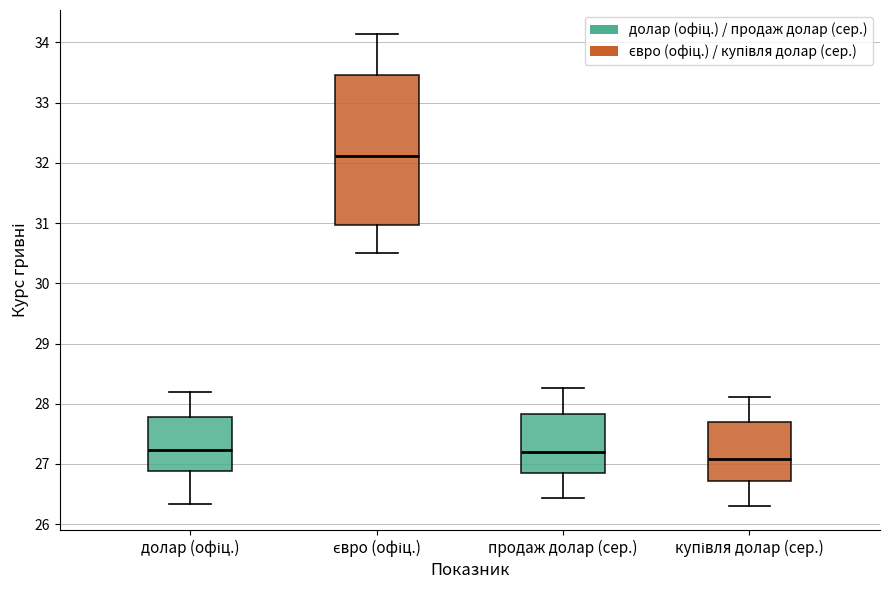

Reading left to right, transcribe this box plot: for each box, give where its median line is, the range the box spans, and where its two whiskers end, as read against the y-axis. The values are not printed on the chart, so give them approximately, as read against the axis.

долар (офіц.): median 27.2, box 26.9 to 27.8, whiskers 26.3 to 28.2
євро (офіц.): median 32.1, box 31.0 to 33.5, whiskers 30.5 to 34.1
продаж долар (сер.): median 27.2, box 26.8 to 27.8, whiskers 26.4 to 28.3
купівля долар (сер.): median 27.1, box 26.7 to 27.7, whiskers 26.3 to 28.1